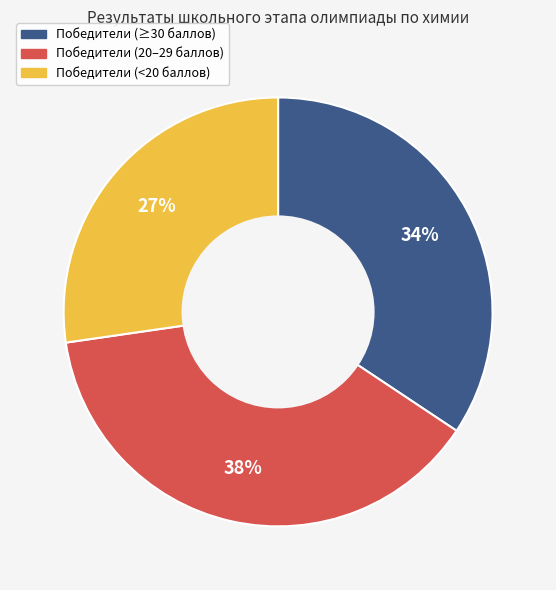

To the nearest percent, what is the average slice percentage?

33%